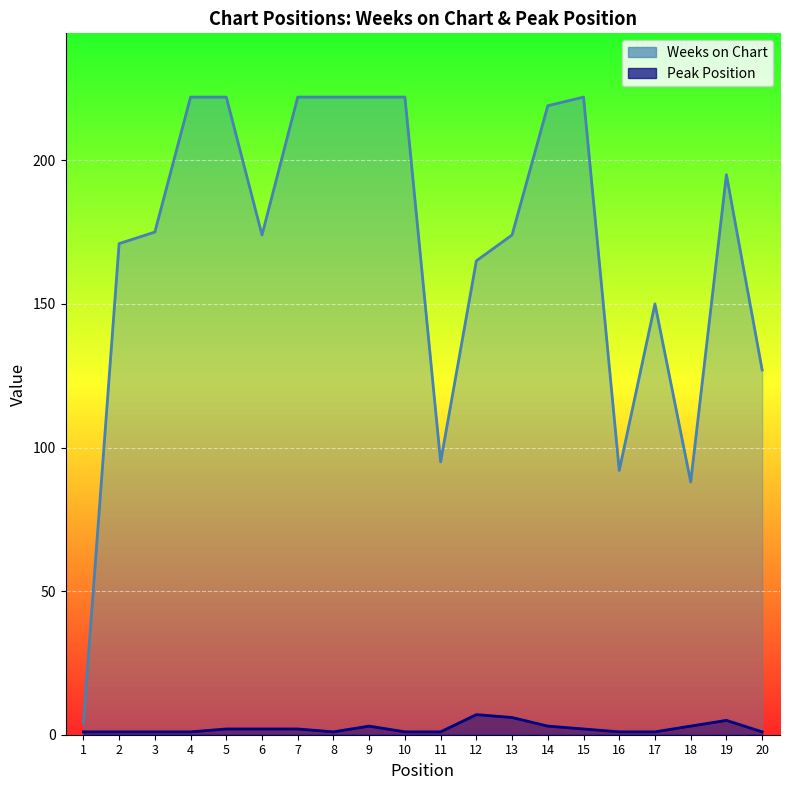

Which category has the lowest value in the Weeks on Chart series?

1